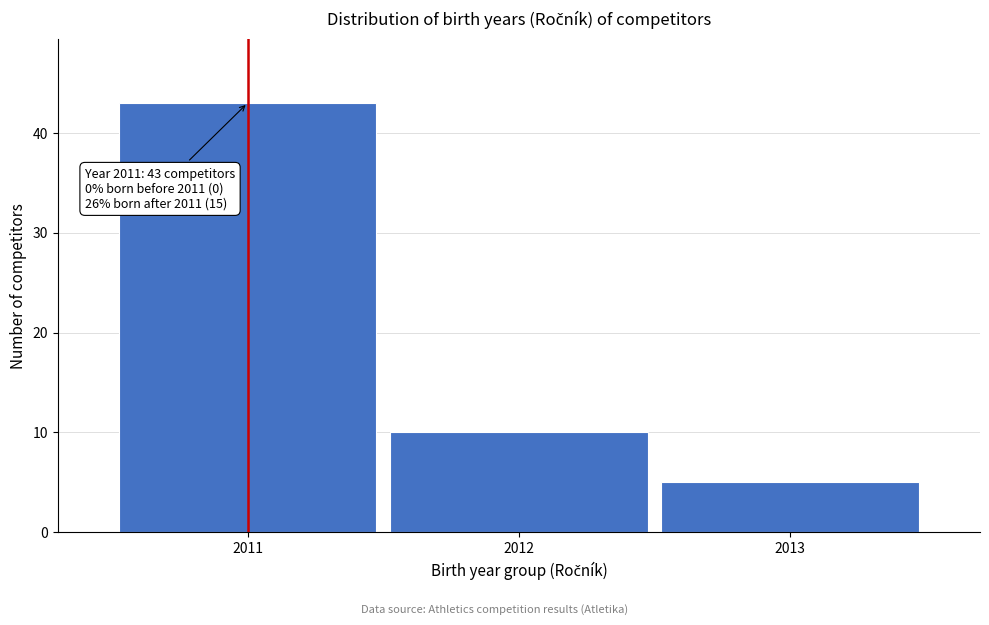

Reading left to right, extract all data points from this chart.

2011=43	2012=10	2013=5